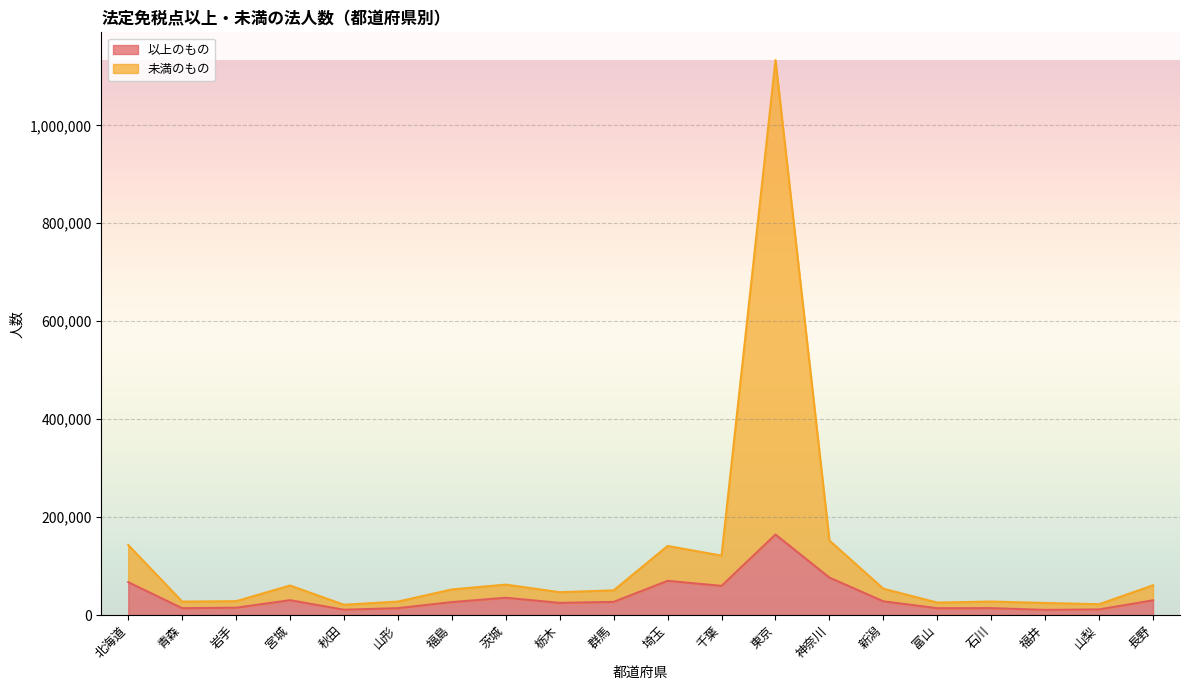

What is the difference between the 以上のもの values at 群馬 and 埼玉?

42992